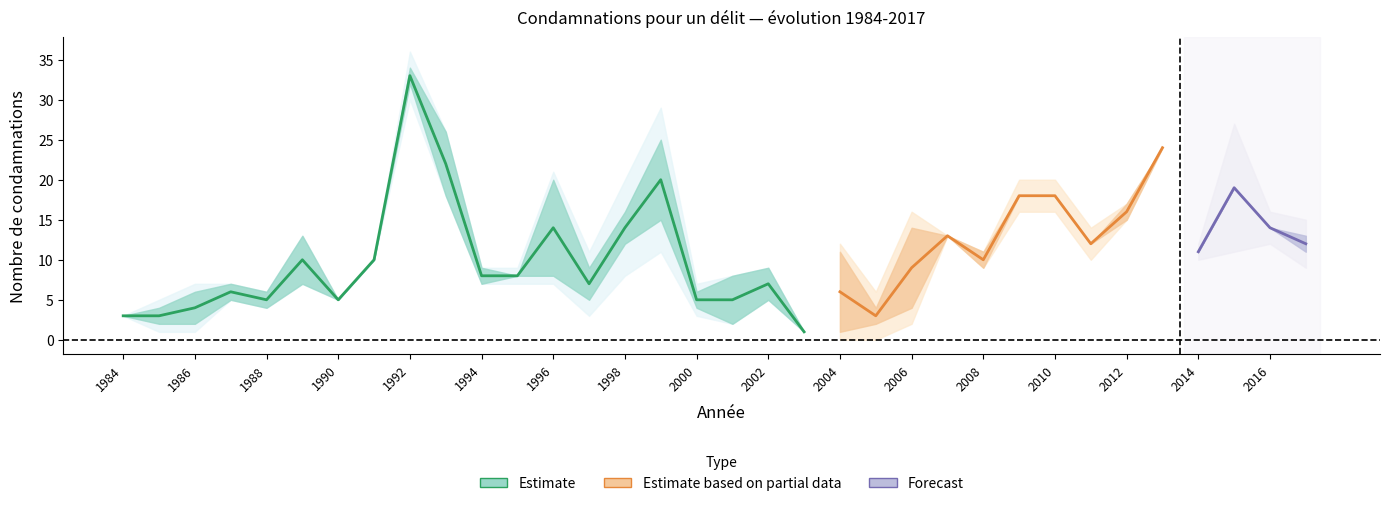

The Total series shows 4 at 1999. True or false?

False